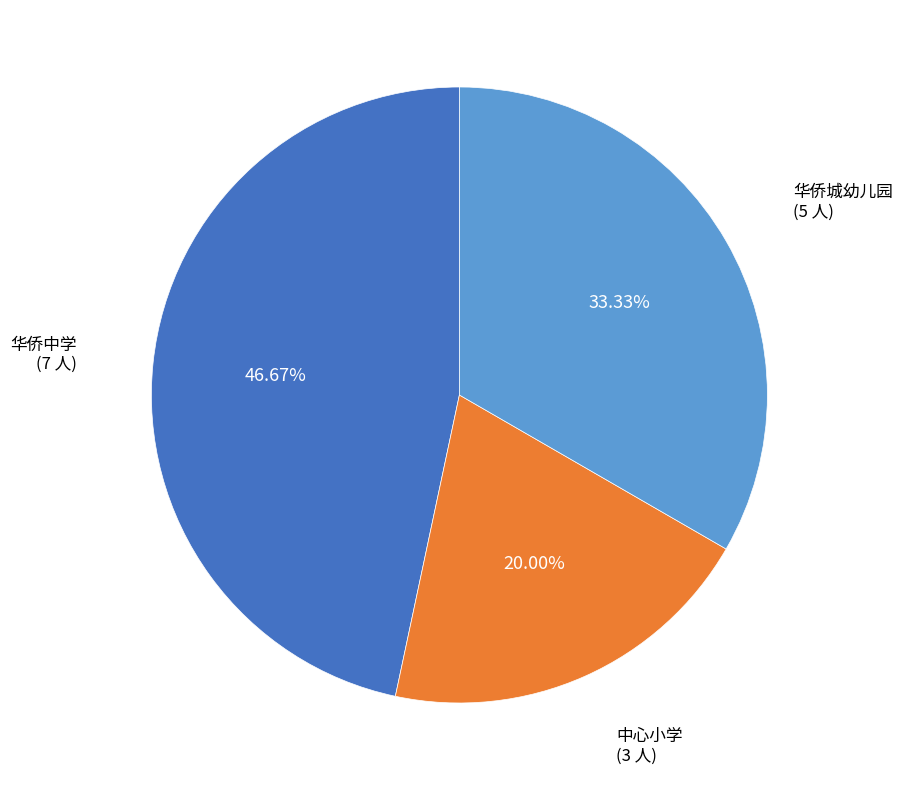

Is there a majority slice in this chart?

No